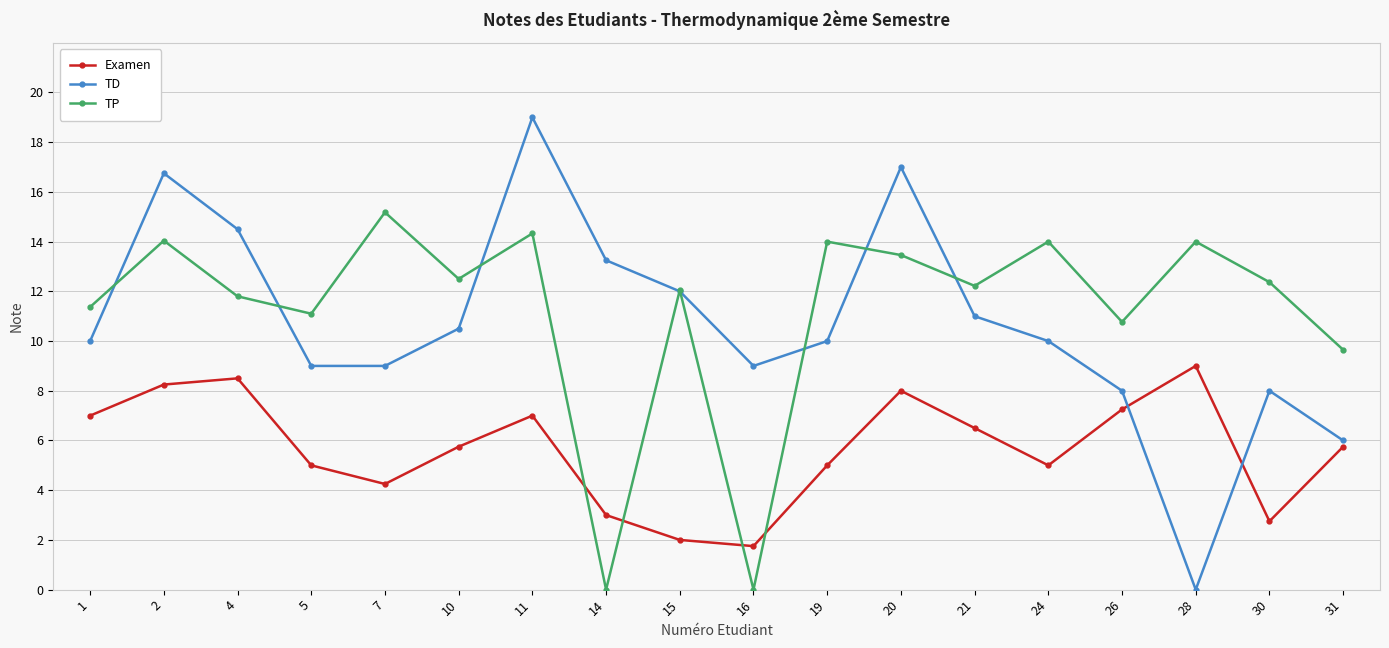

What are all the series names shown in the legend?

Examen, TD, TP